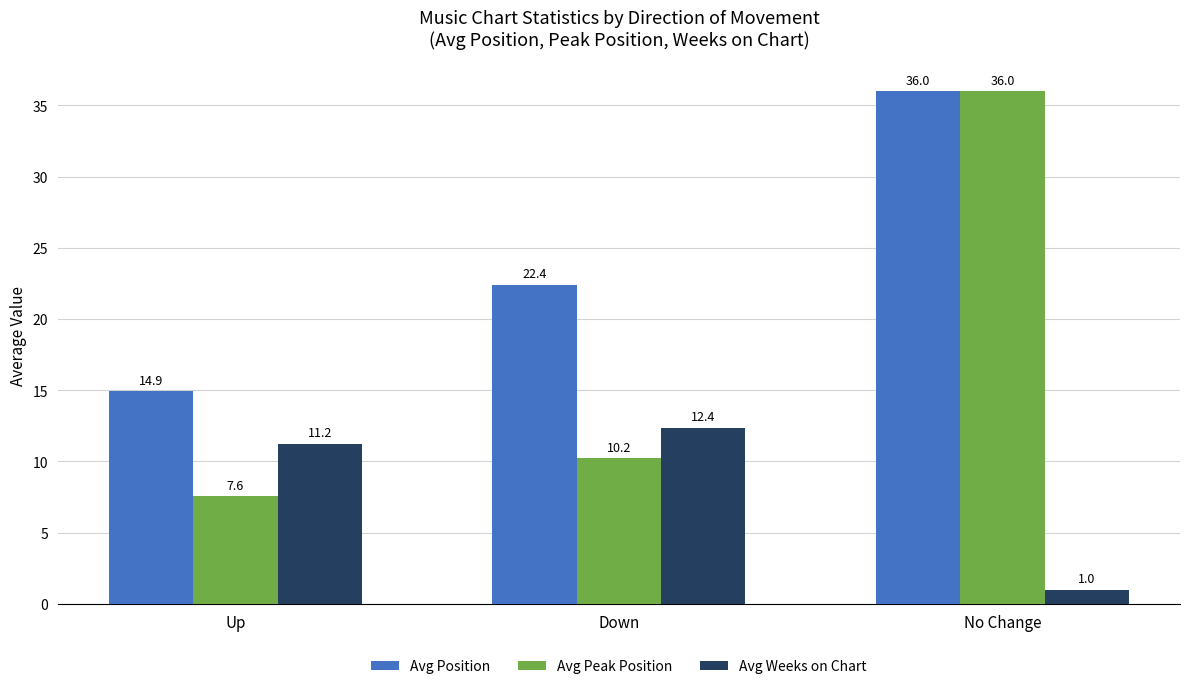

At which label is Avg Peak Position closest to 21?

Down